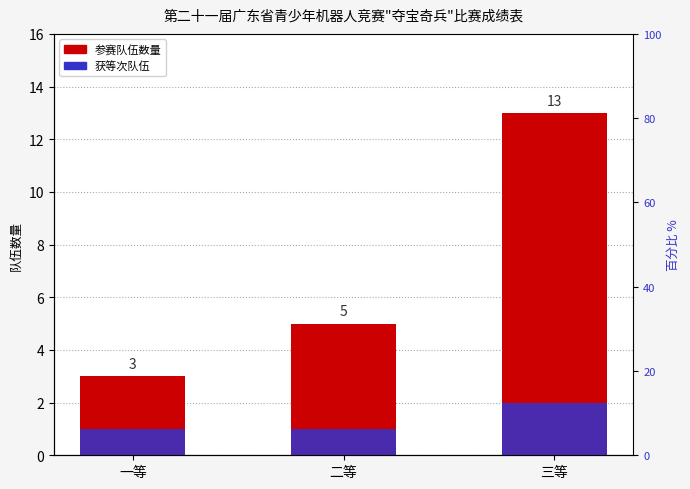

Is the value of 获等次队伍 at 二等 greater than the value of 参赛队伍数量 at 一等?

No